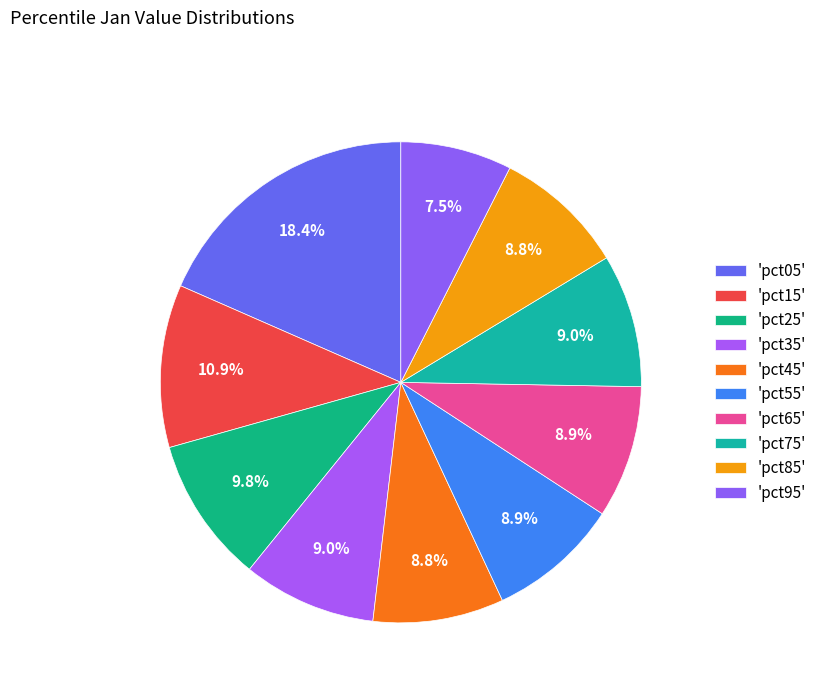

How many slices are in this pie chart?

10